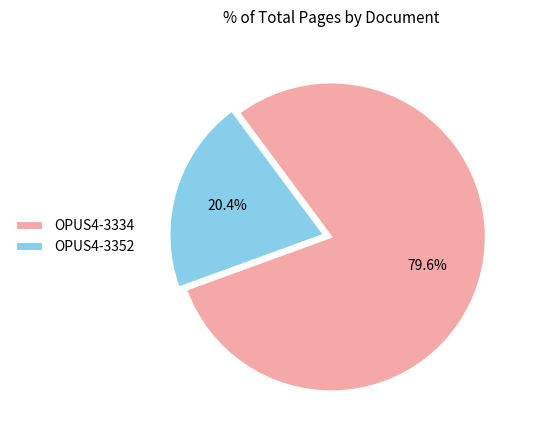

To the nearest percent, what is the average slice percentage?

50%